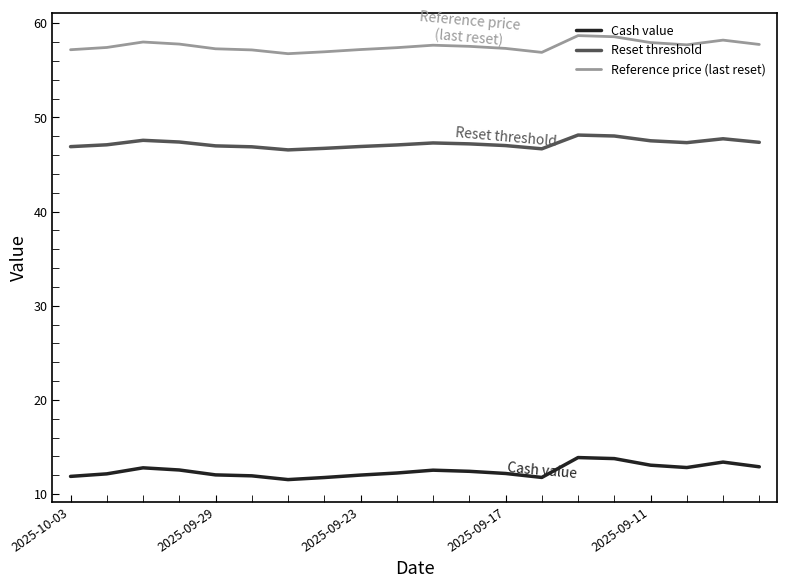

List the series in order of their overall mean, highest first.

Reference price (last reset), Reset threshold, Cash value